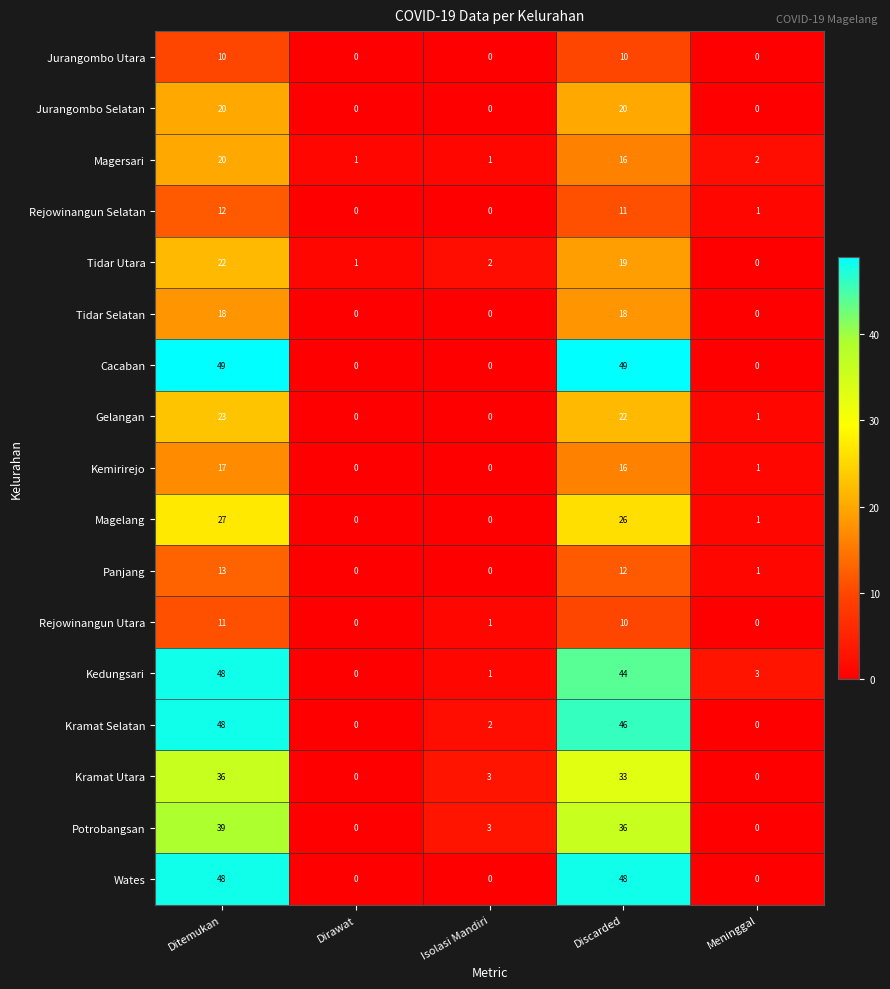

What is the difference between the highest and lowest values at Ditemukan?

39